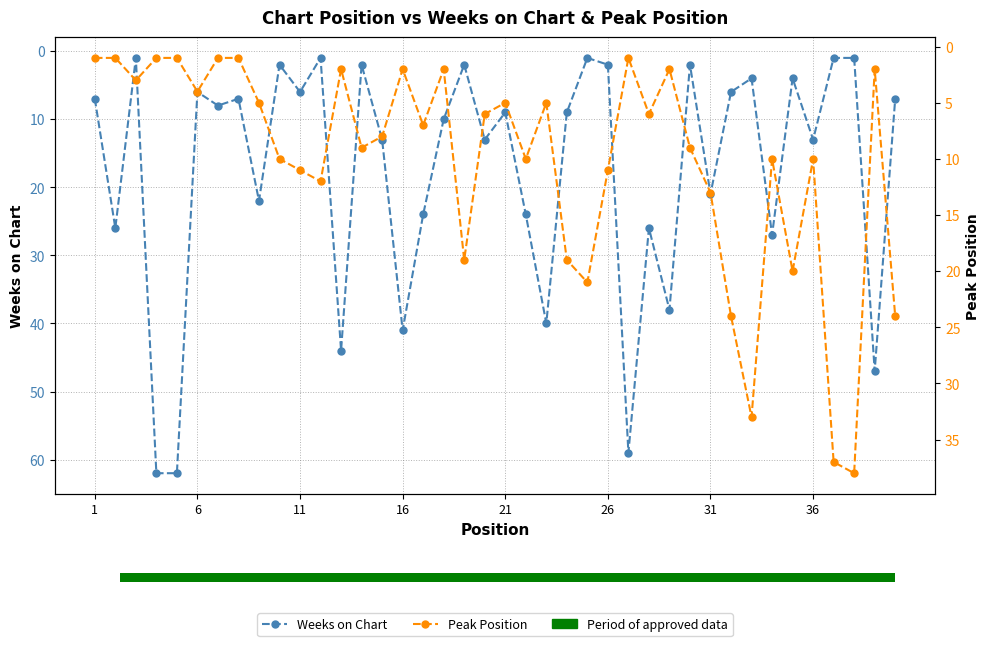

Rank the series at 16 from lowest to highest value.

Peak Position, Weeks on Chart